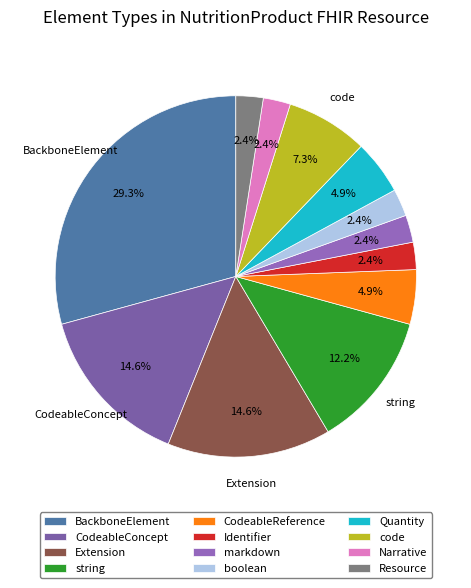

The BackboneElement slice represents 29% of the pie. True or false?

True